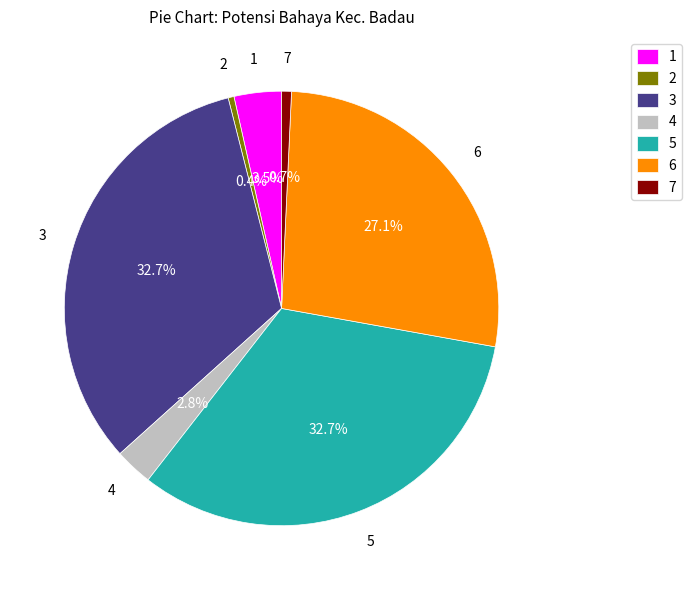

Does 6 account for over 50% of the chart?

No